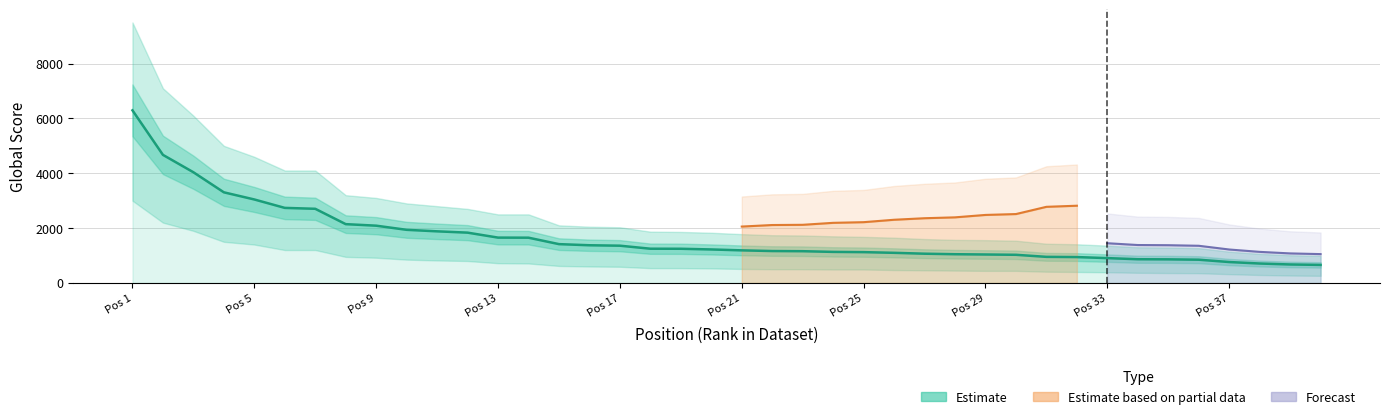

What is the value of the 18th point from the left?

1248